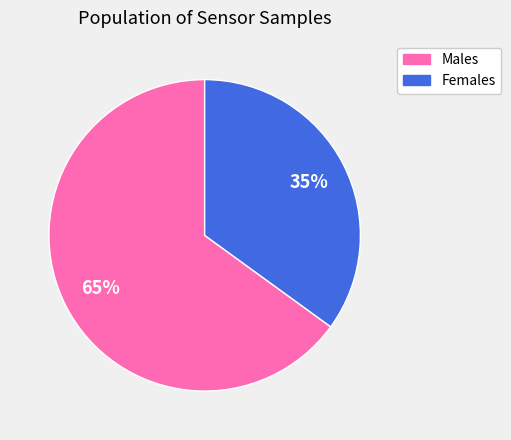

Is there any slice that represents more than half of the pie?

Yes